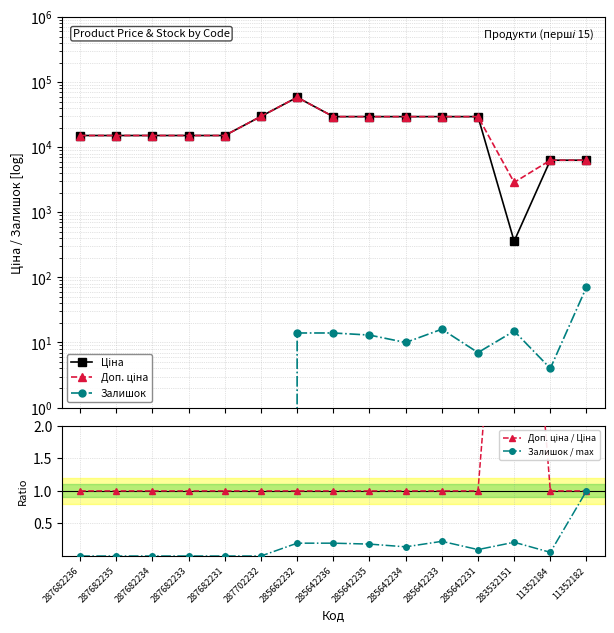

True or false: Доп. ціна / Ціна has a value of 0.6 at 285642235.

False